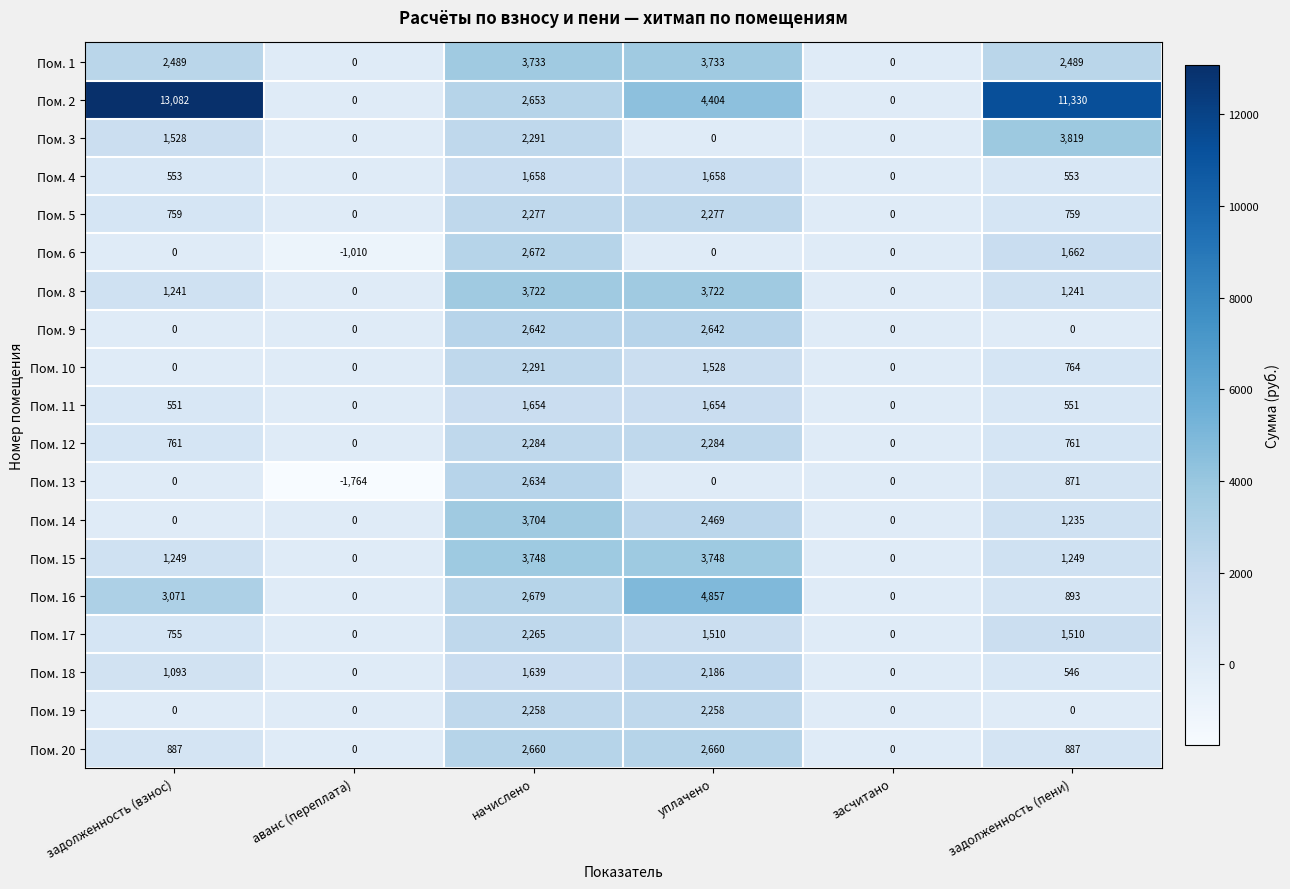

How many positive values does the Пом. 9 series have?

2